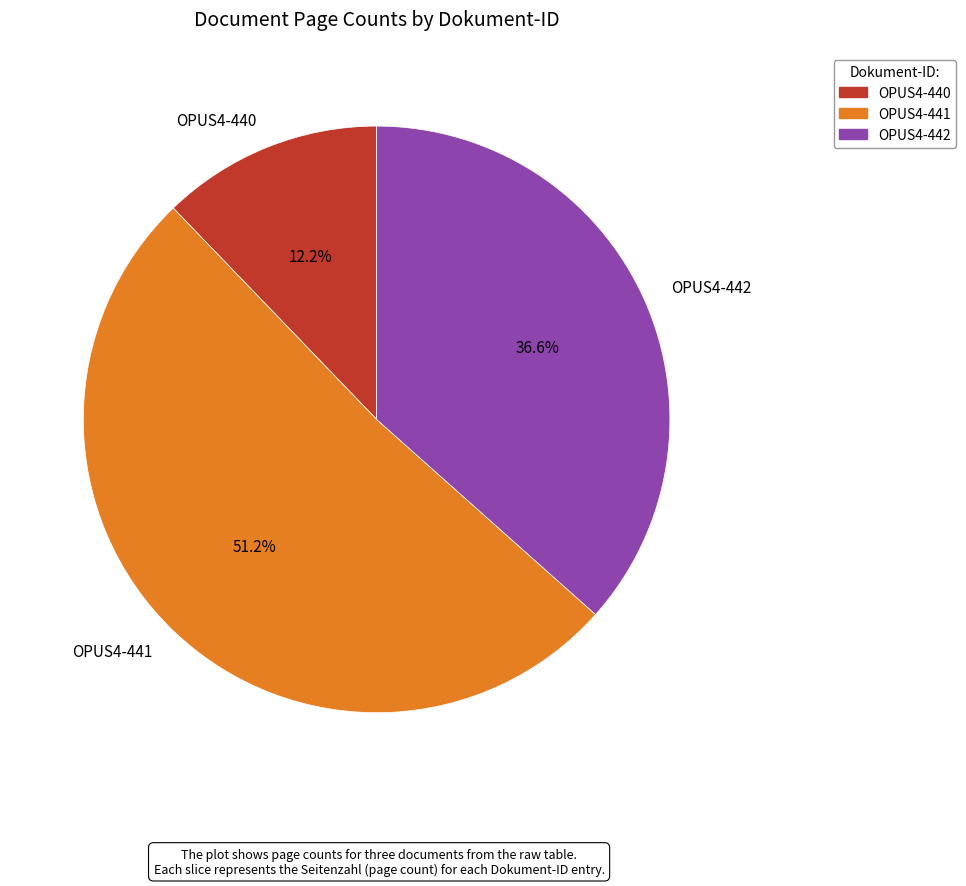

Between OPUS4-441 and OPUS4-440, which is larger?

OPUS4-441